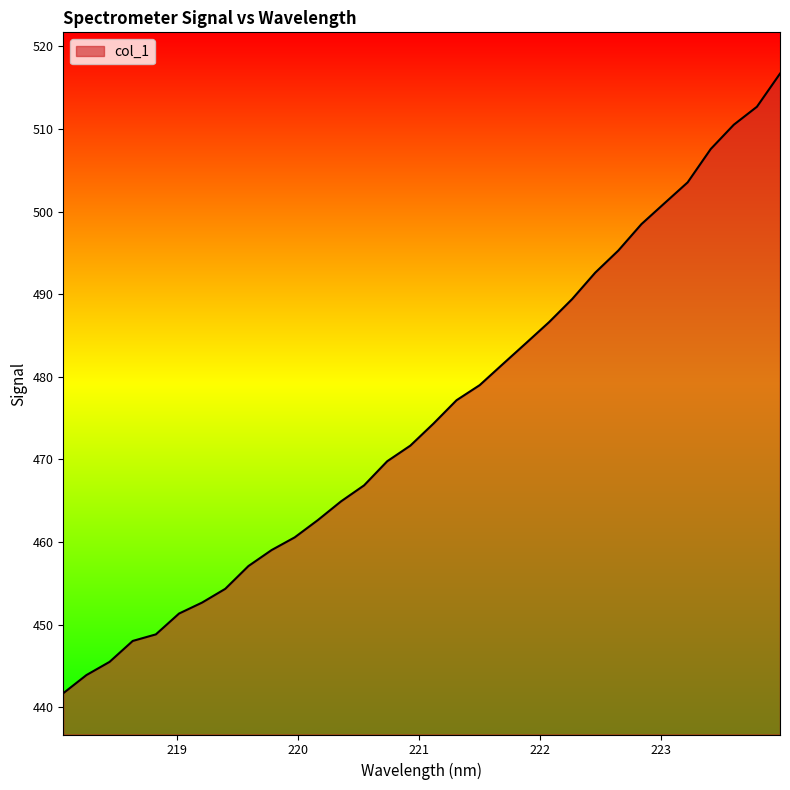

Does the chart display data point markers on the line(s)?

No